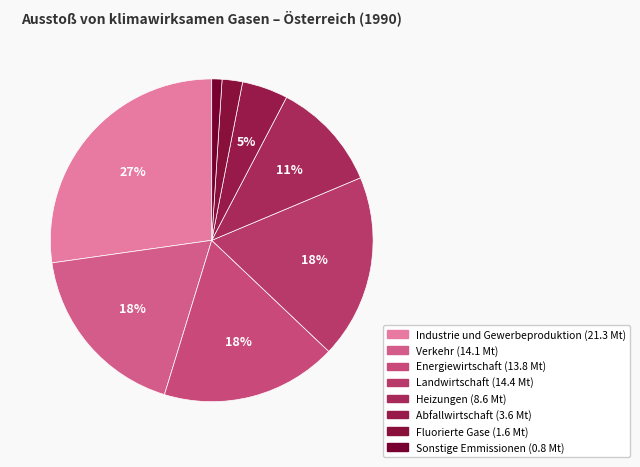

Approximately how many times larger is the value at Heizungen compared to Energiewirtschaft?

0.6